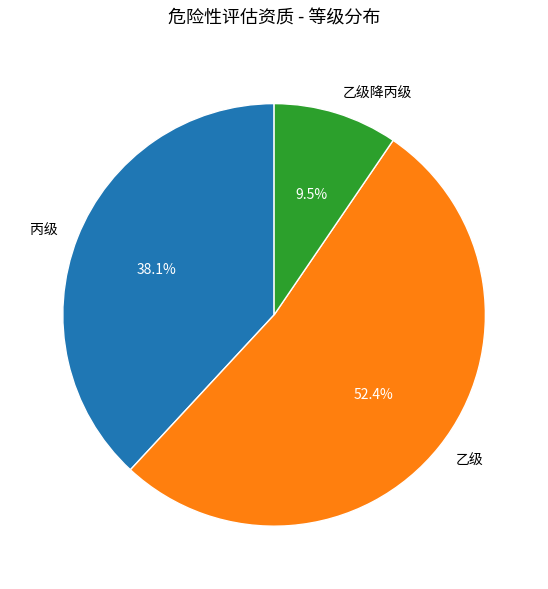

To the nearest percent, what is the difference between the largest and smallest slice percentages?

43%